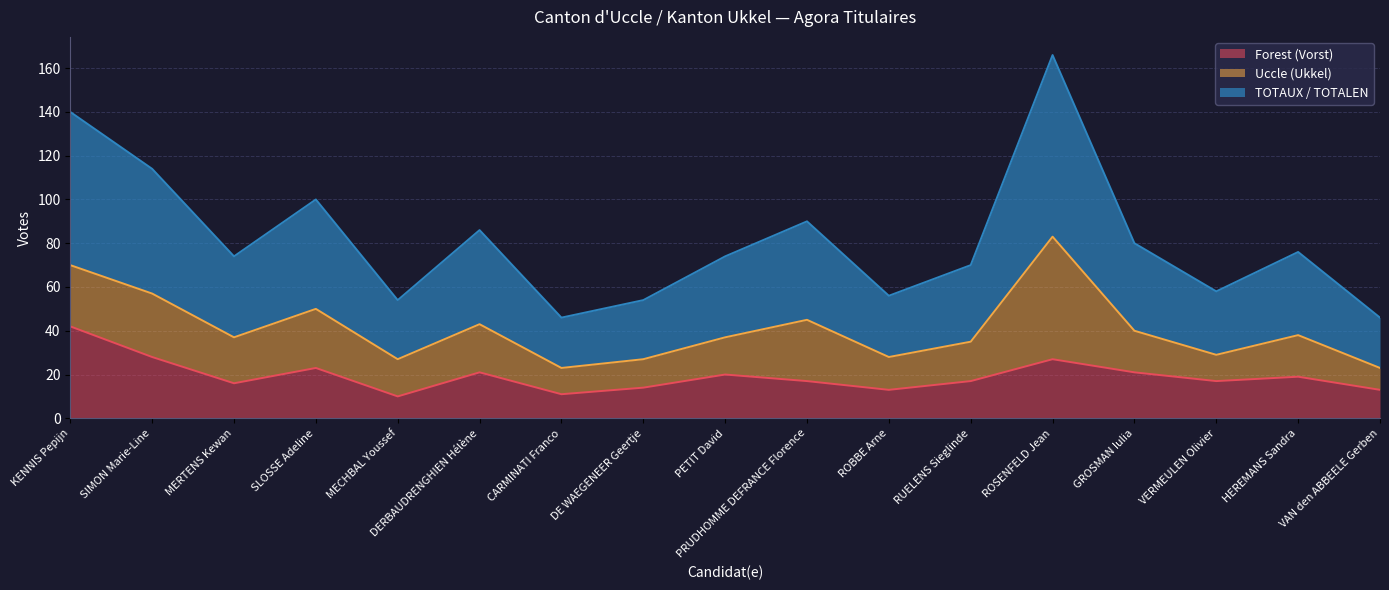

What is the highest value of the Forest (Vorst) series?

42